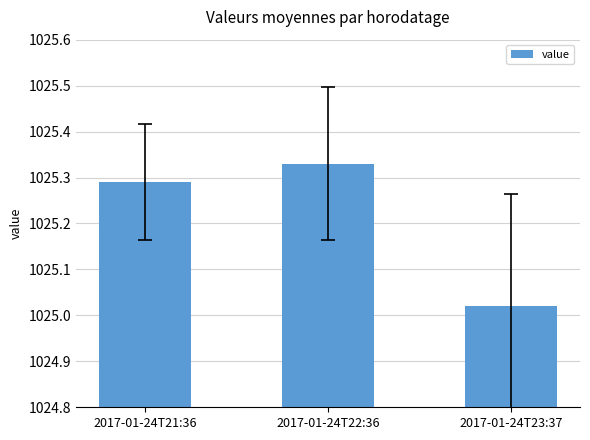

What is the change in value from 2017-01-24T21:36 to 2017-01-24T23:37?

-0.3